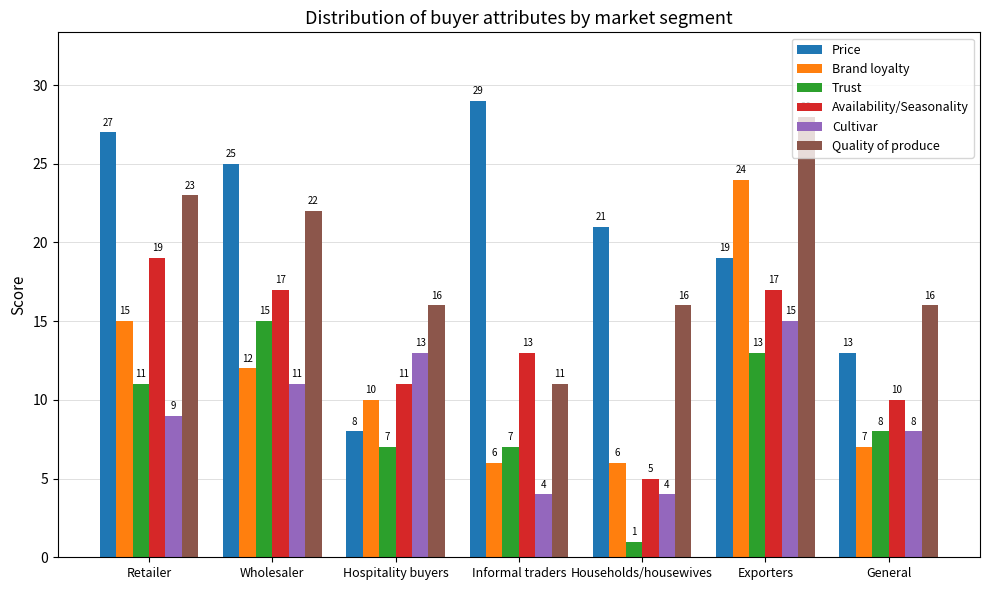

What is the label of the 5th bar from the left?

Households/housewives